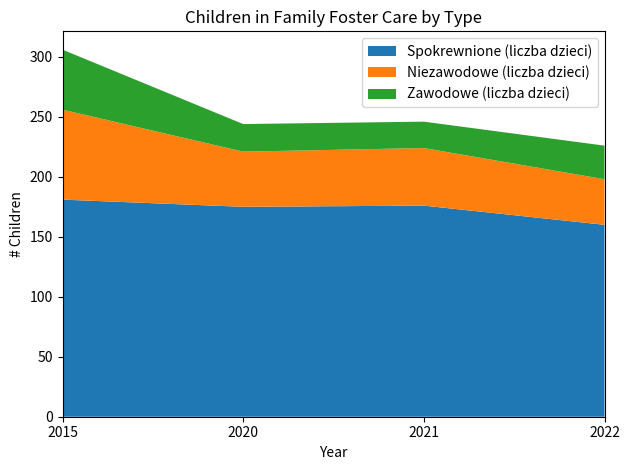

Reading left to right, what are all the values shown in this chart?

Spokrewnione (liczba dzieci): 2015=181	2020=175	2021=176	2022=160
Niezawodowe (liczba dzieci): 2015=75	2020=46	2021=48	2022=38
Zawodowe (liczba dzieci): 2015=50	2020=23	2021=22	2022=28